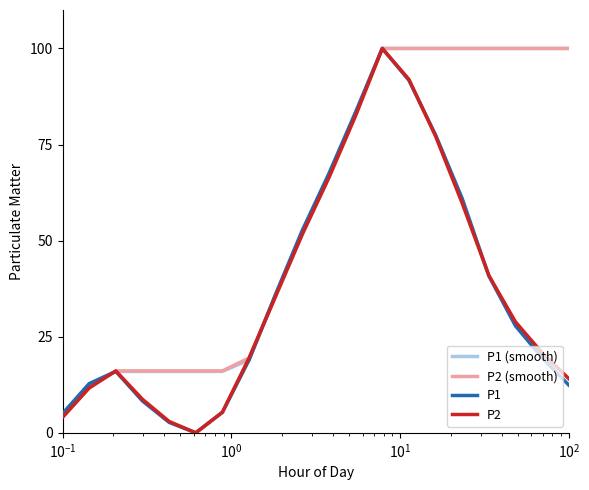

What is the greatest value displayed?

100.0